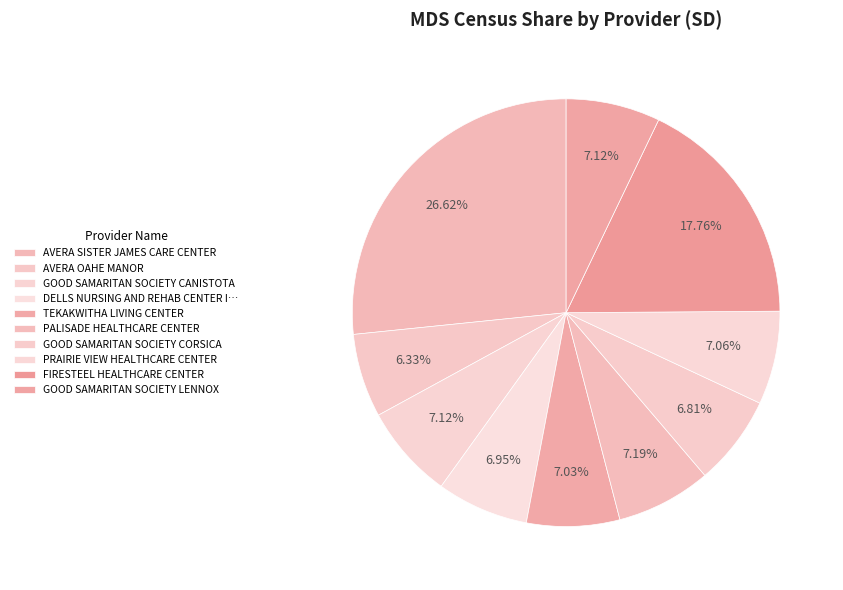

The PRAIRIE VIEW HEALTHCARE CENTER slice represents 16% of the pie. True or false?

False